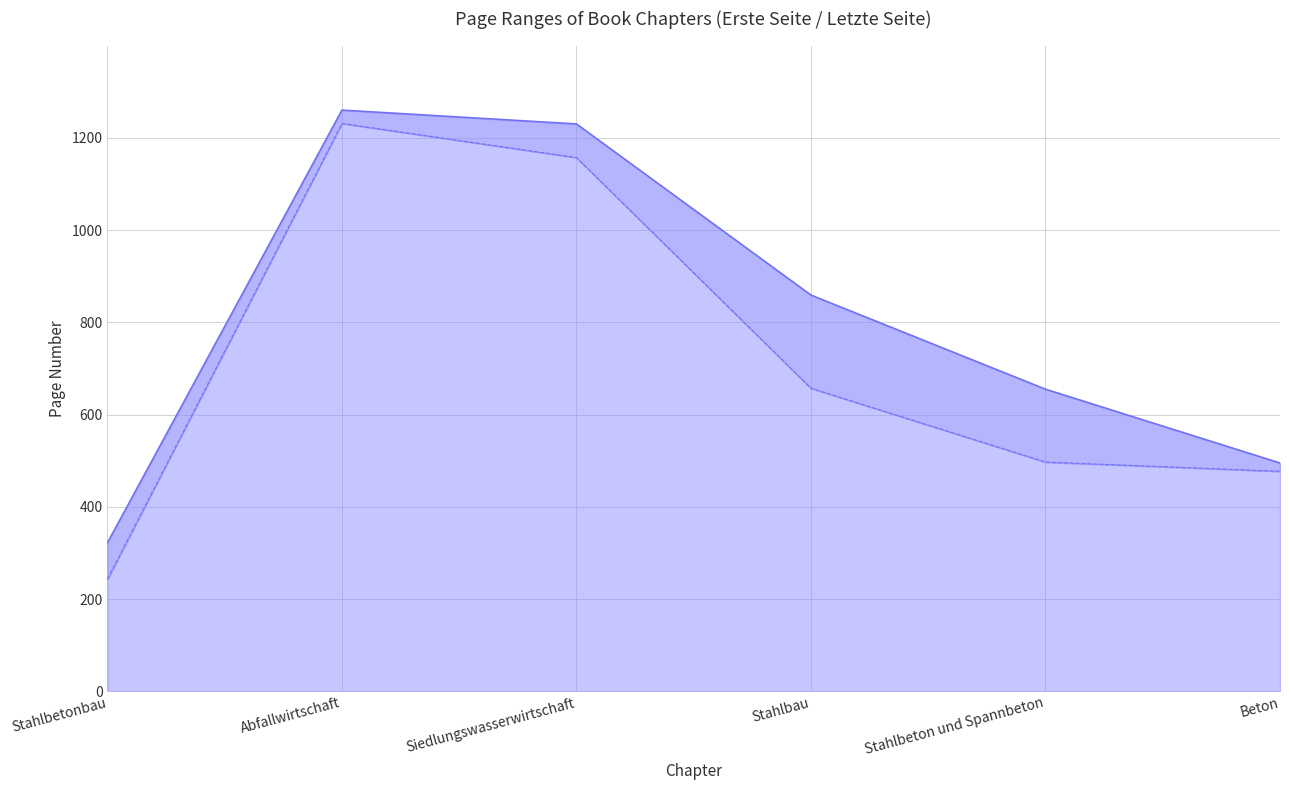

True or false: Letzte Seite has a value of 1260 at Abfallwirtschaft.

True